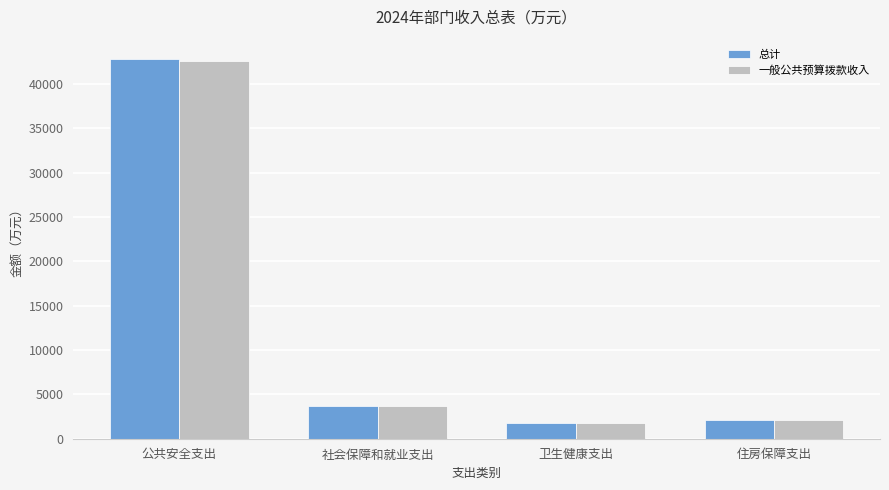

Is the value of 一般公共预算拨款收入 at 社会保障和就业支出 greater than the value of 总计 at 公共安全支出?

No